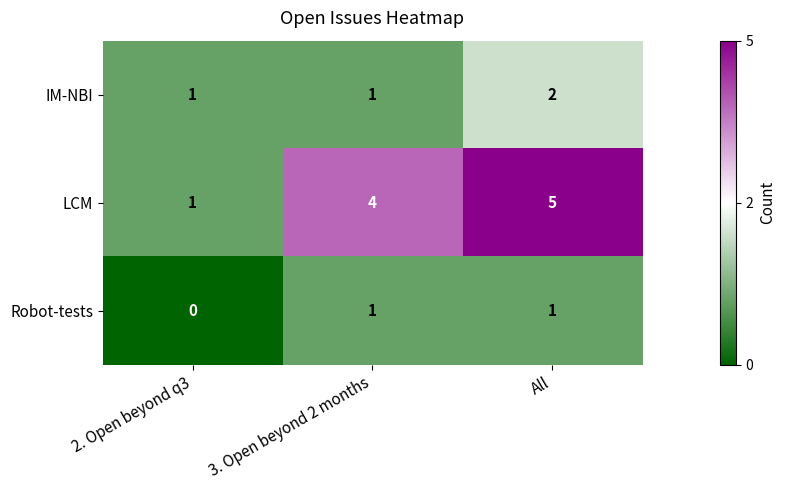

List the series in order of their overall mean, lowest first.

Robot-tests, IM-NBI, LCM